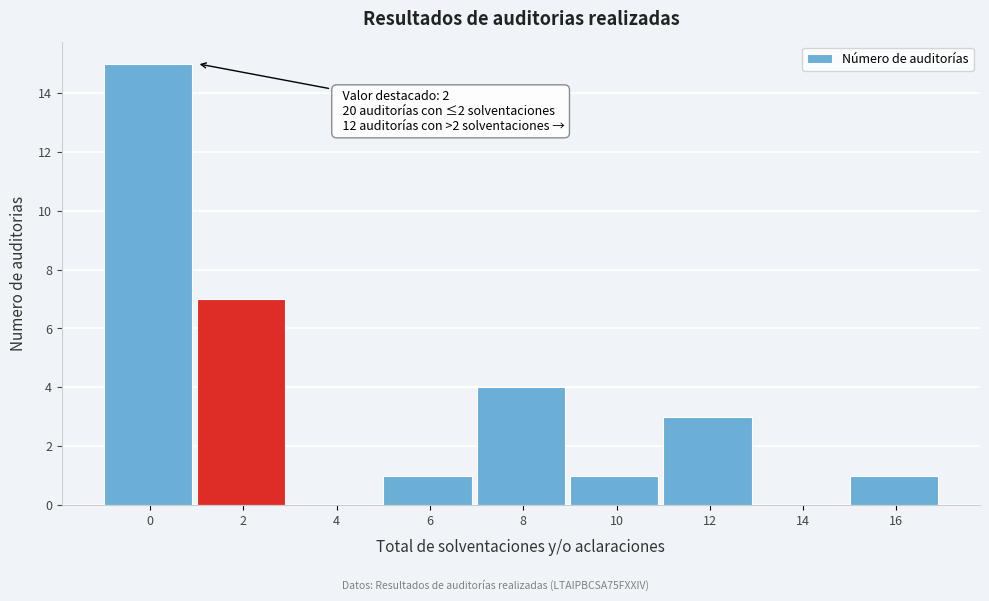

Reading right to left, transcribe all the data shown in this chart.

16=1	14=0	12=3	10=1	8=4	6=1	4=0	2=7	0=15